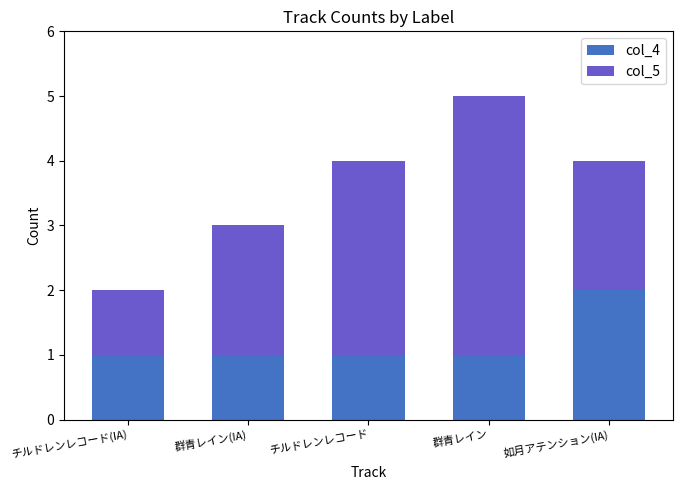

True or false: col_4 has a value of 1 at 群青レイン.

True